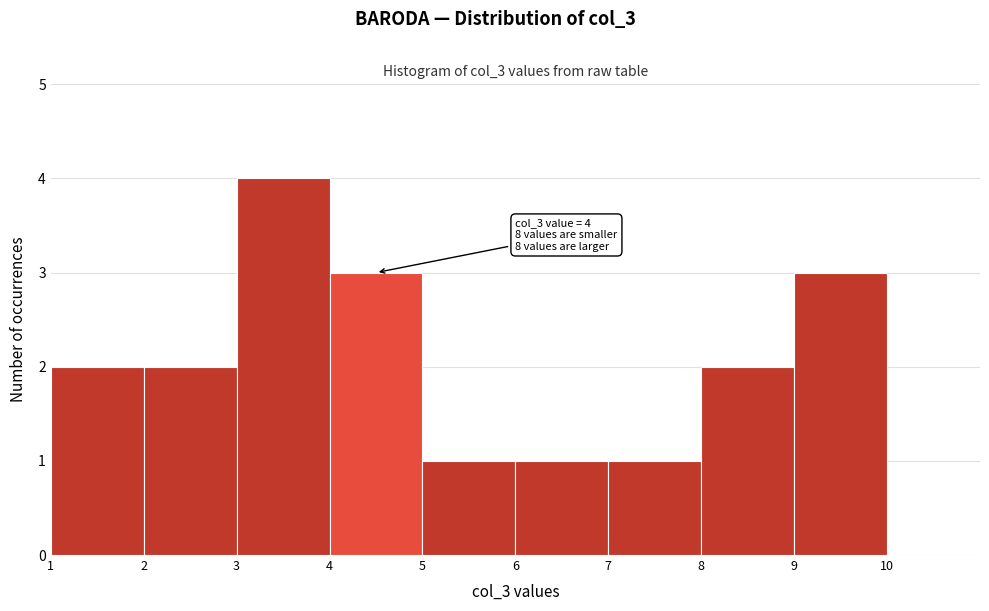

Reading left to right, transcribe all the data shown in this chart.

1=2	2=2	3=4	4=3	5=1	6=1	7=1	8=2	9=3	10=0